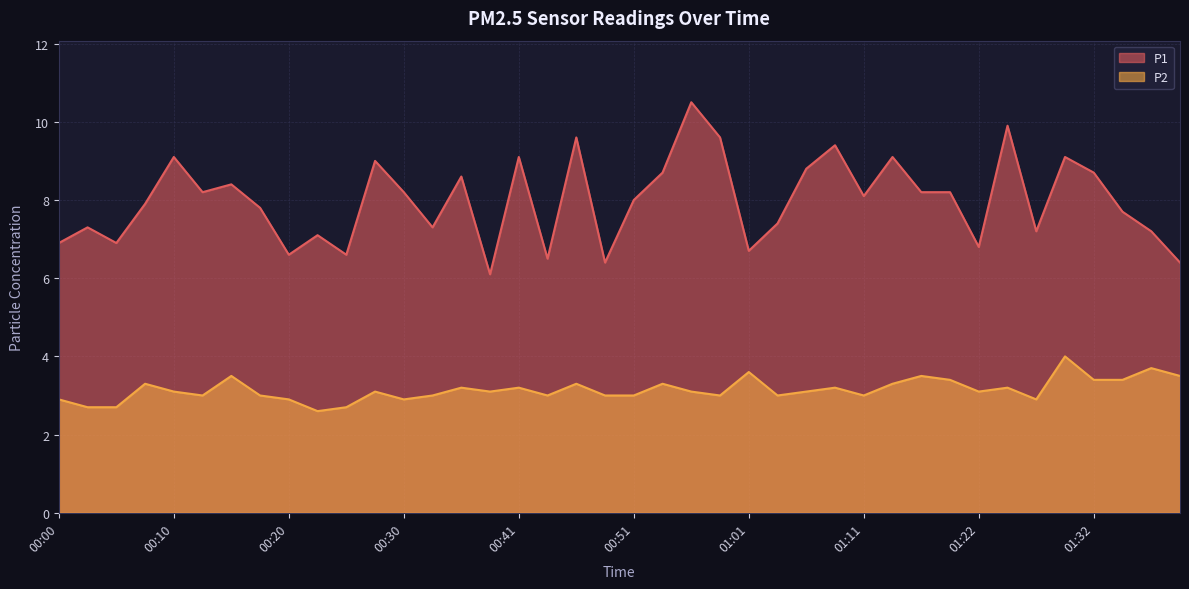

In P1, how many points are higher than both neighbors (excluding endpoints)?

13